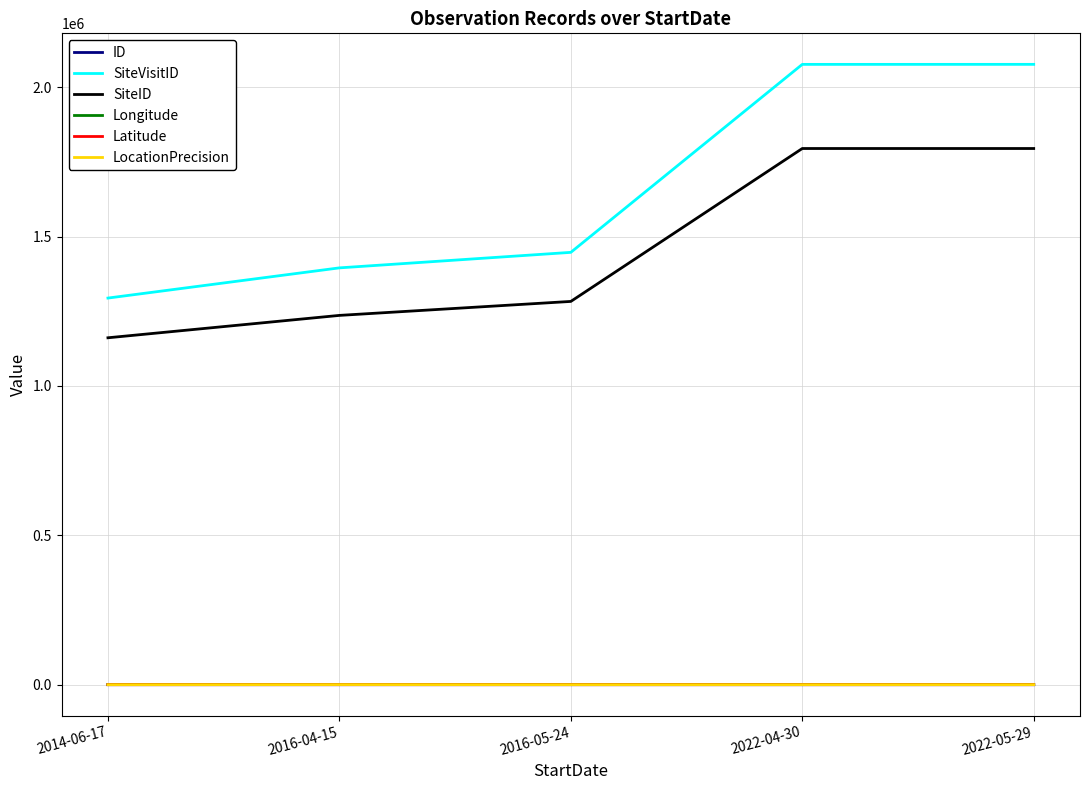

What is the total value across all series at 2022-05-29?

3871824.2